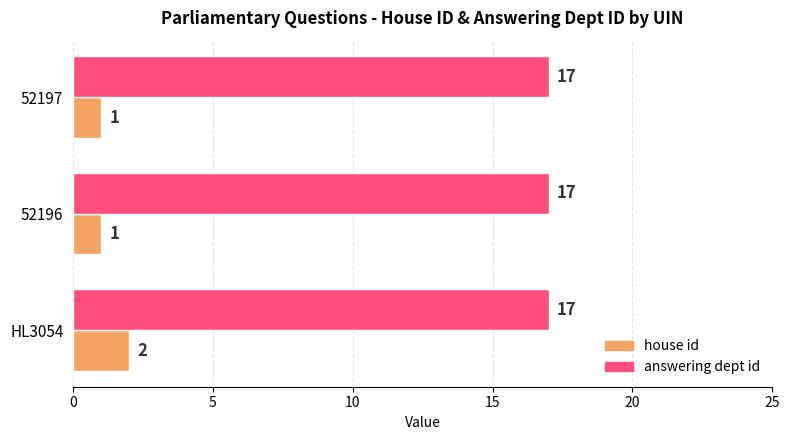

Which series has the largest total across all categories?

answering dept id